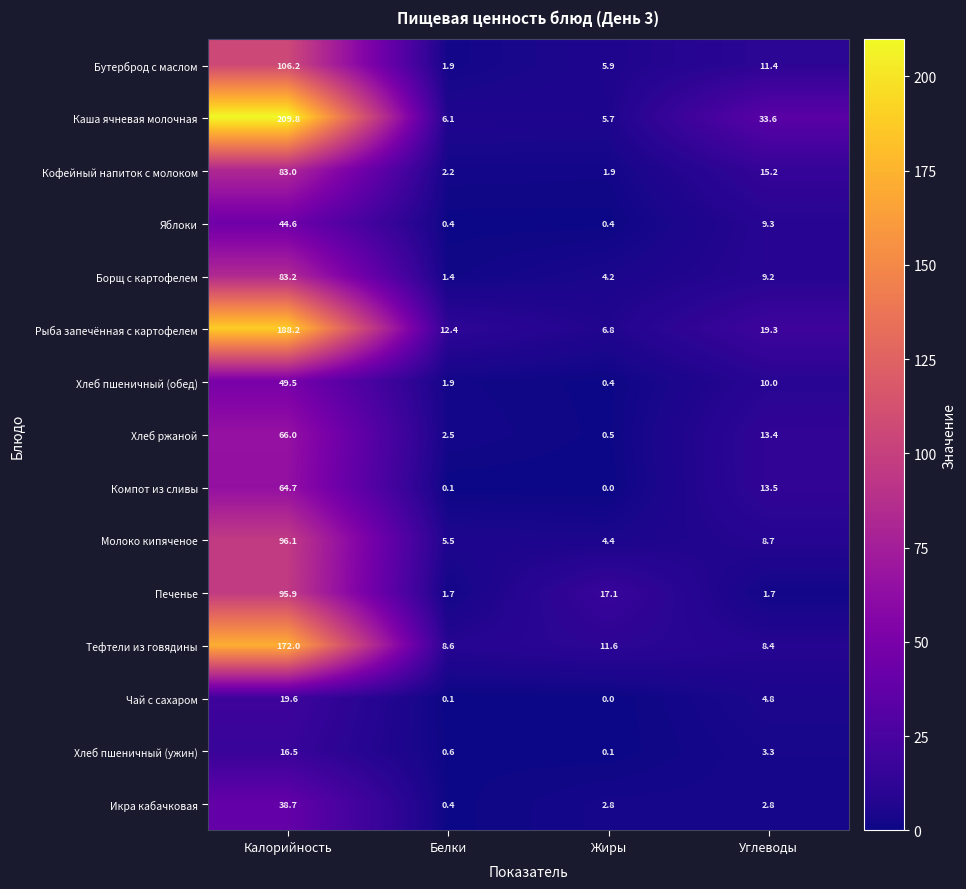

What is the maximum value shown in the chart?

209.8